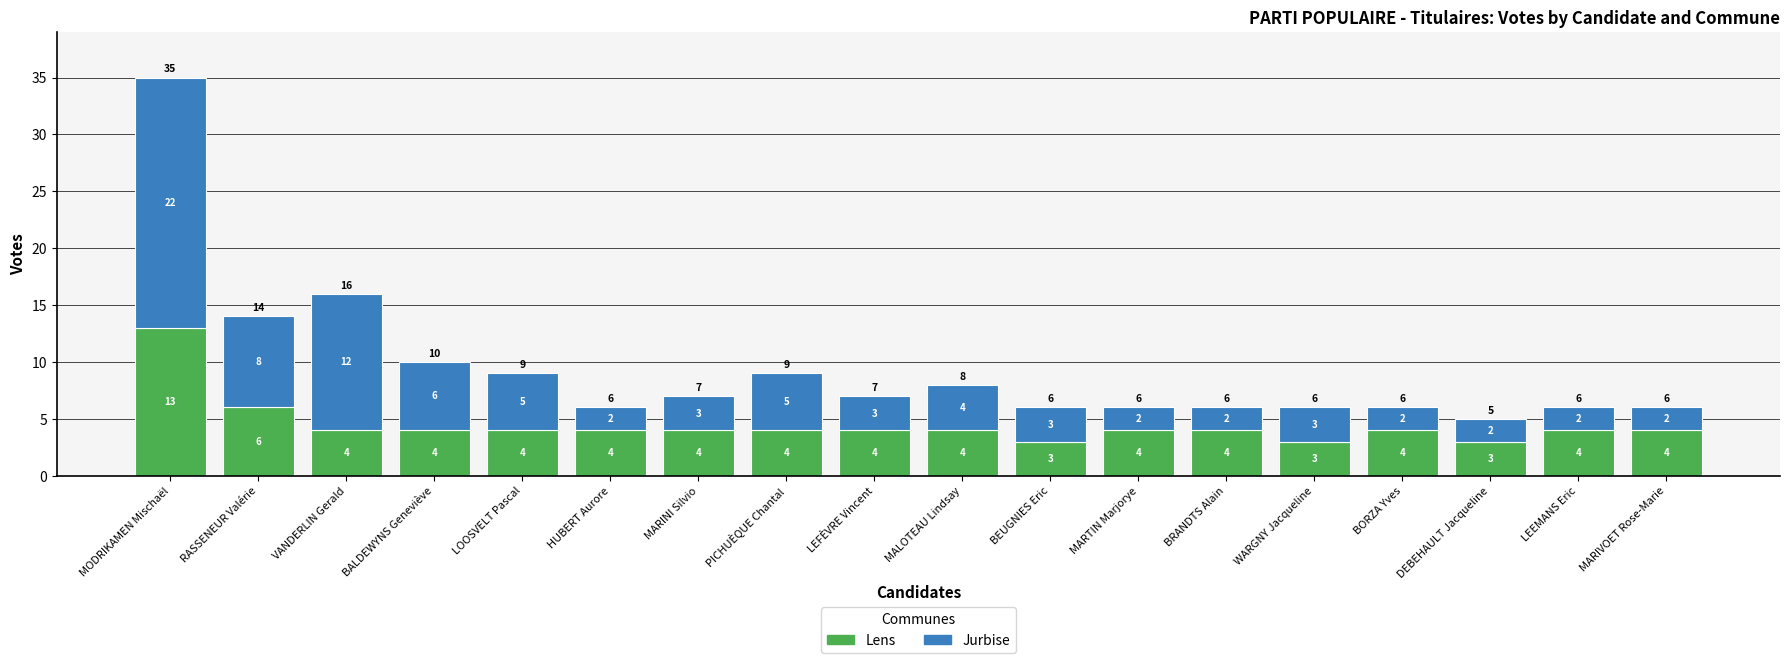

True or false: Lens has a value of 6 at PICHUÈQUE Chantal.

False